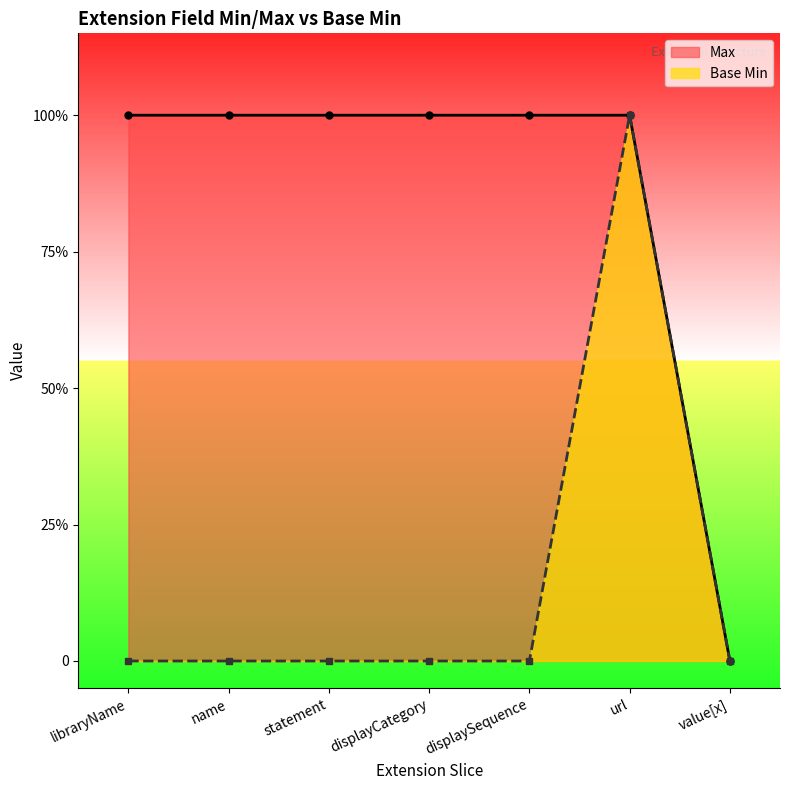

What are all the series names shown in the legend?

Max, Base Min